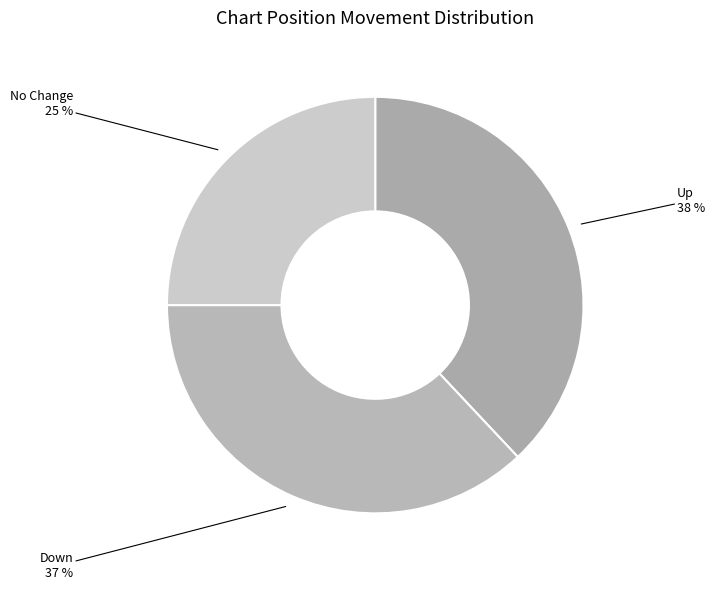

Is there a majority slice in this chart?

No